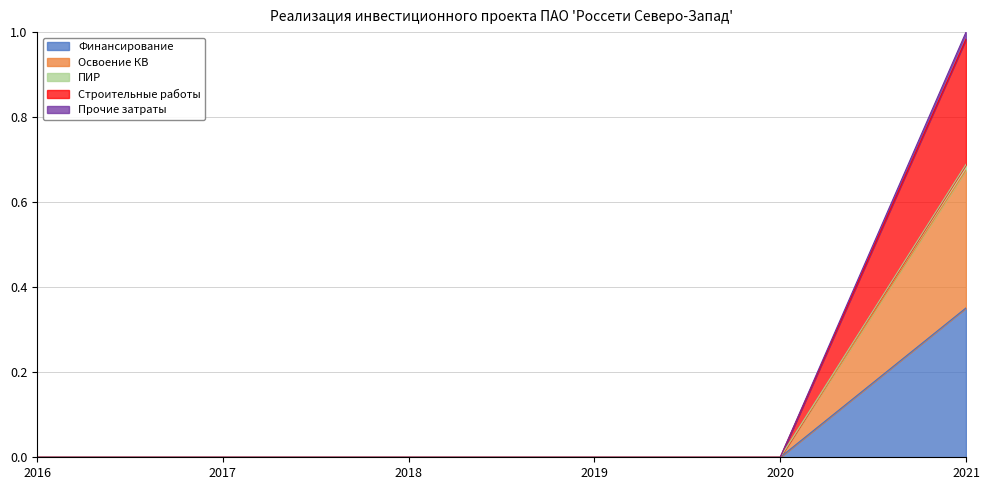

What are all the series names shown in the legend?

Финансирование, Освоение КВ, ПИР, Строительные работы, Прочие затраты